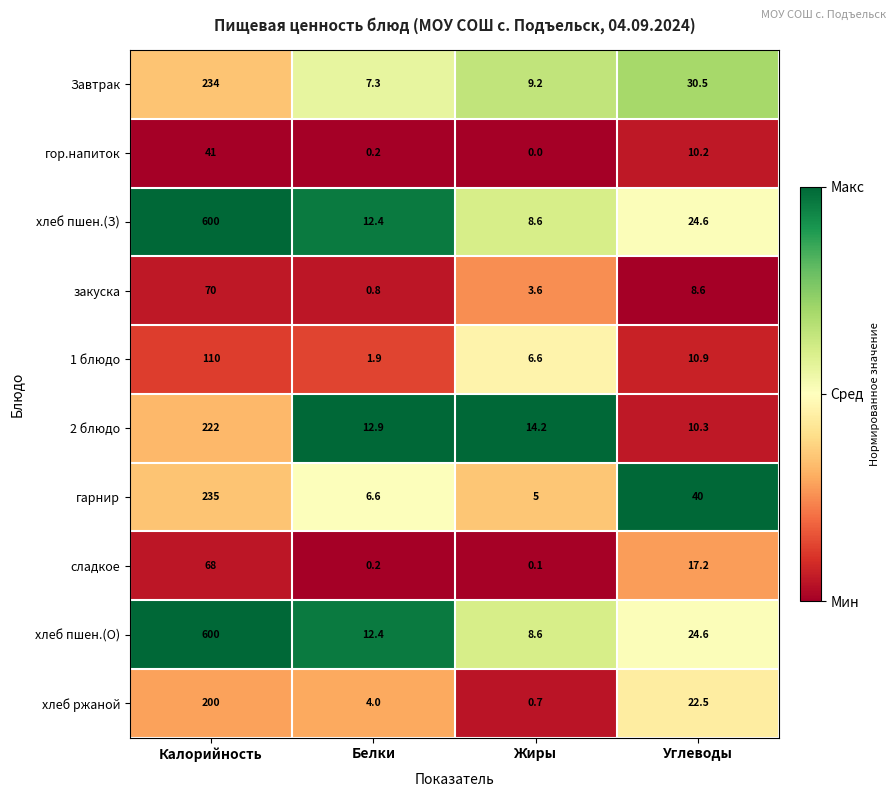

What is the total value across all series at Углеводы?

199.4